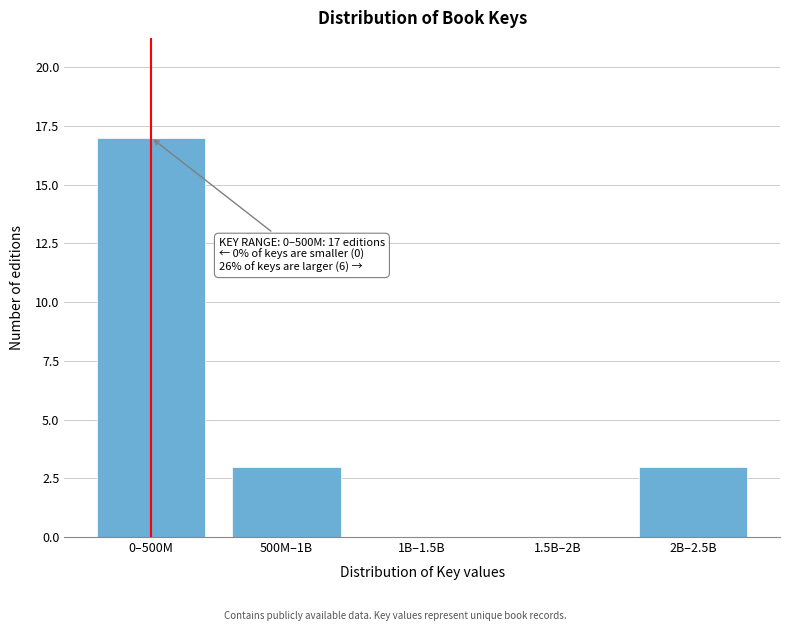

Reading left to right, what are all the values shown in this chart?

0–500M=17	500M–1B=3	1B–1.5B=0	1.5B–2B=0	2B–2.5B=3